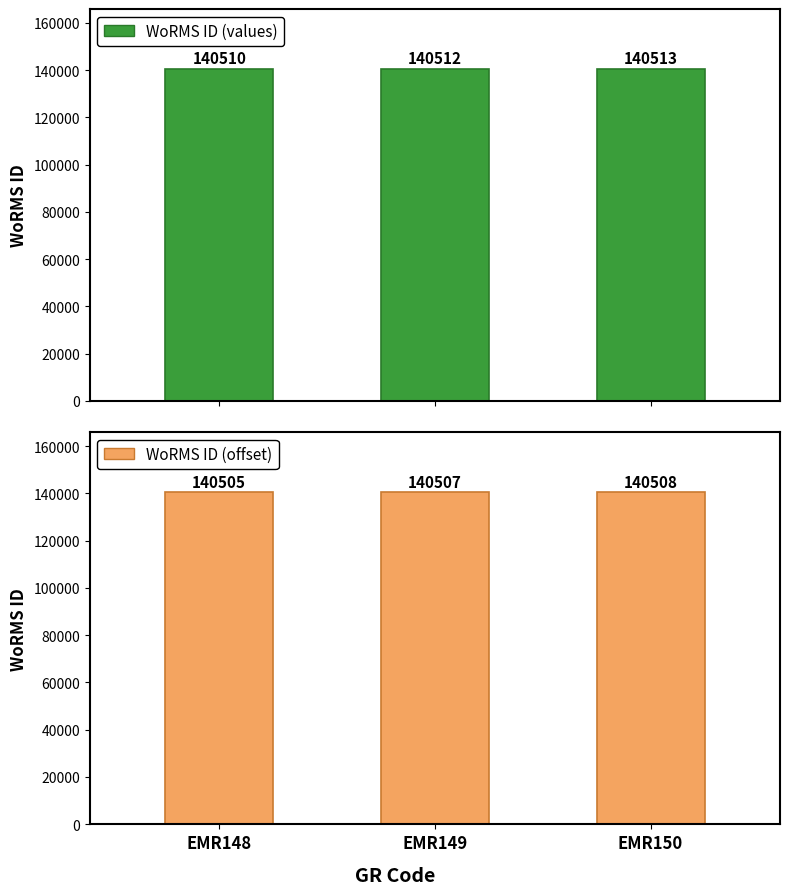

Reading right to left, list all the values displayed in this chart.

WoRMS ID (values): EMR150=140513	EMR149=140512	EMR148=140510
WoRMS ID (offset): EMR150=140508	EMR149=140507	EMR148=140505